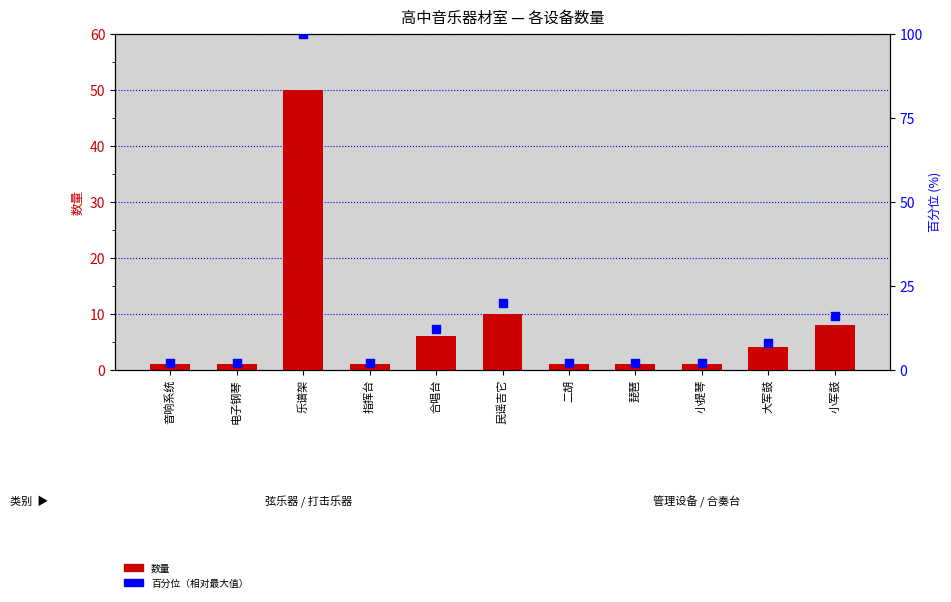

Which series has the largest total across all categories?

百分位（相对最大值）